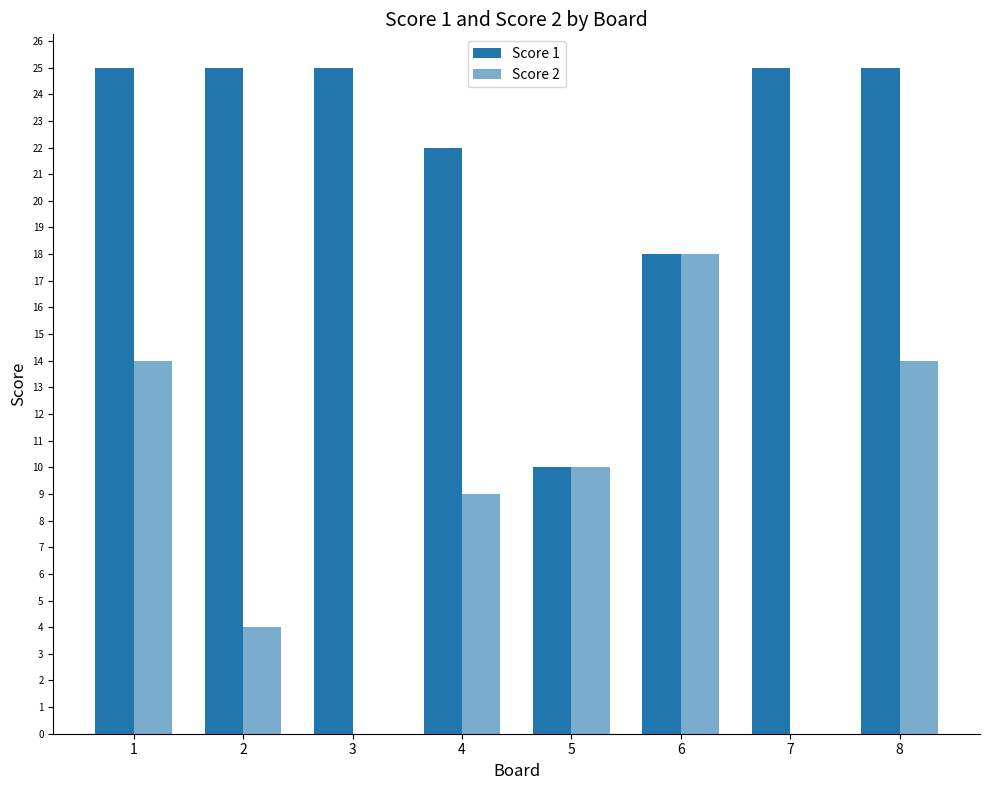

Count the number of categories in the chart.

8